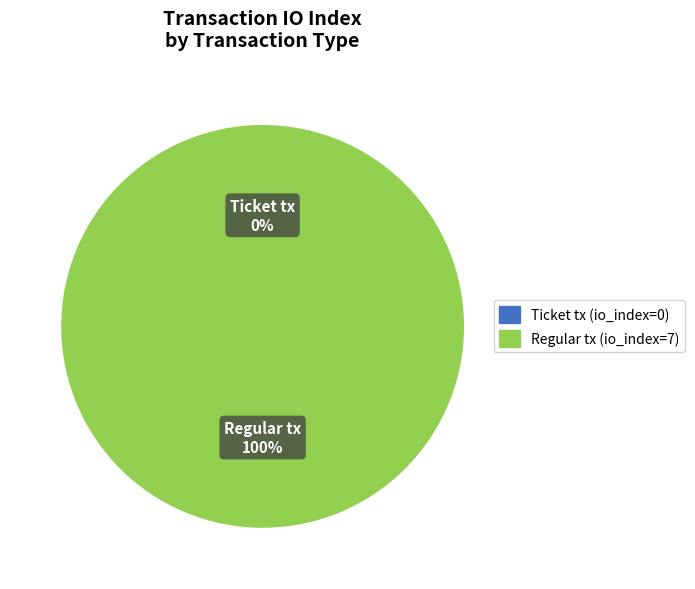

What percentage do Ticket tx (io_index=0) and Regular tx (io_index=7) together represent?

100.0%